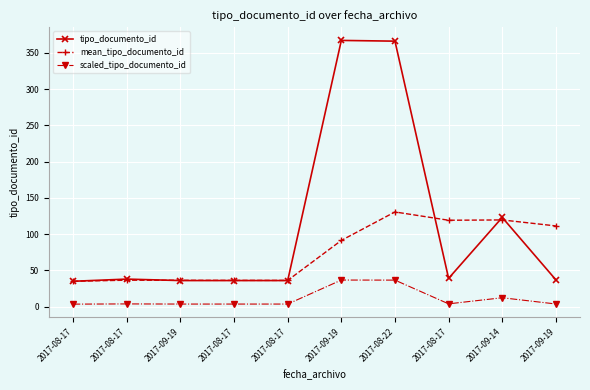

How many data points does each series have?

10